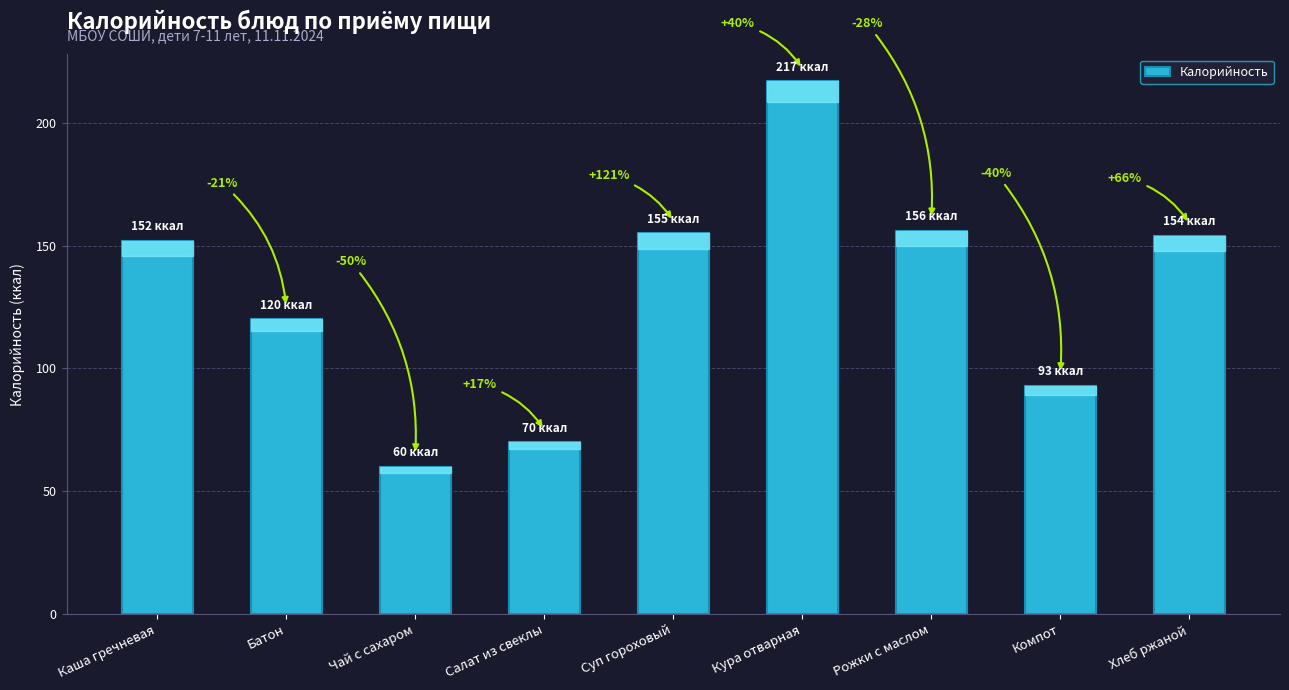

Reading left to right, list all the values displayed in this chart.

152	120	60	70	155	217	156	93	154